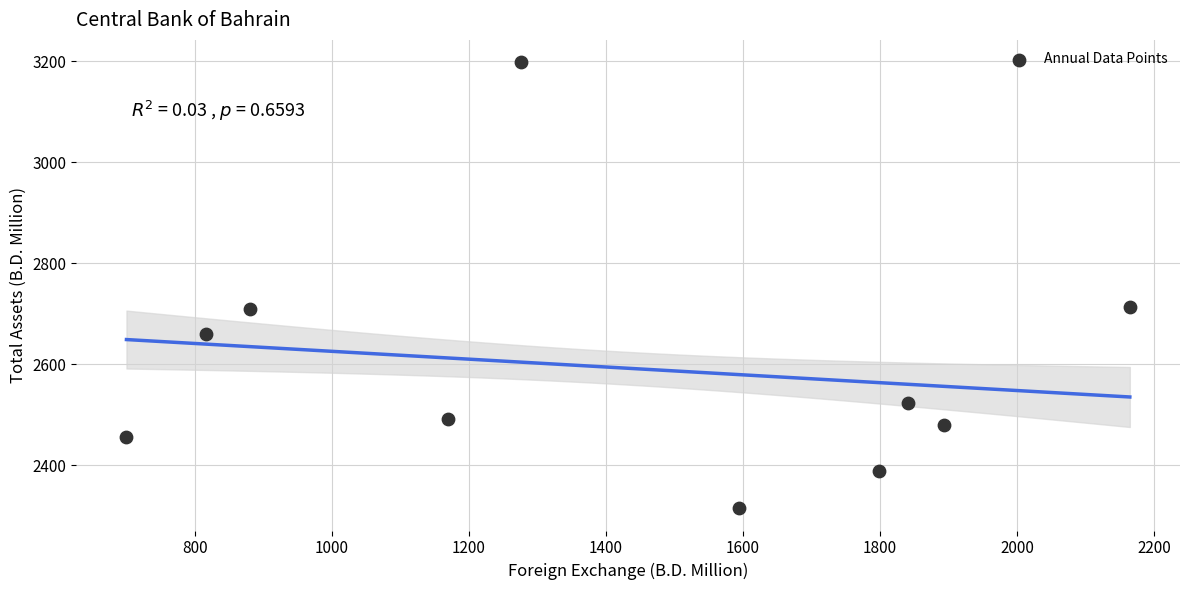

What is the average X value?

1413.4